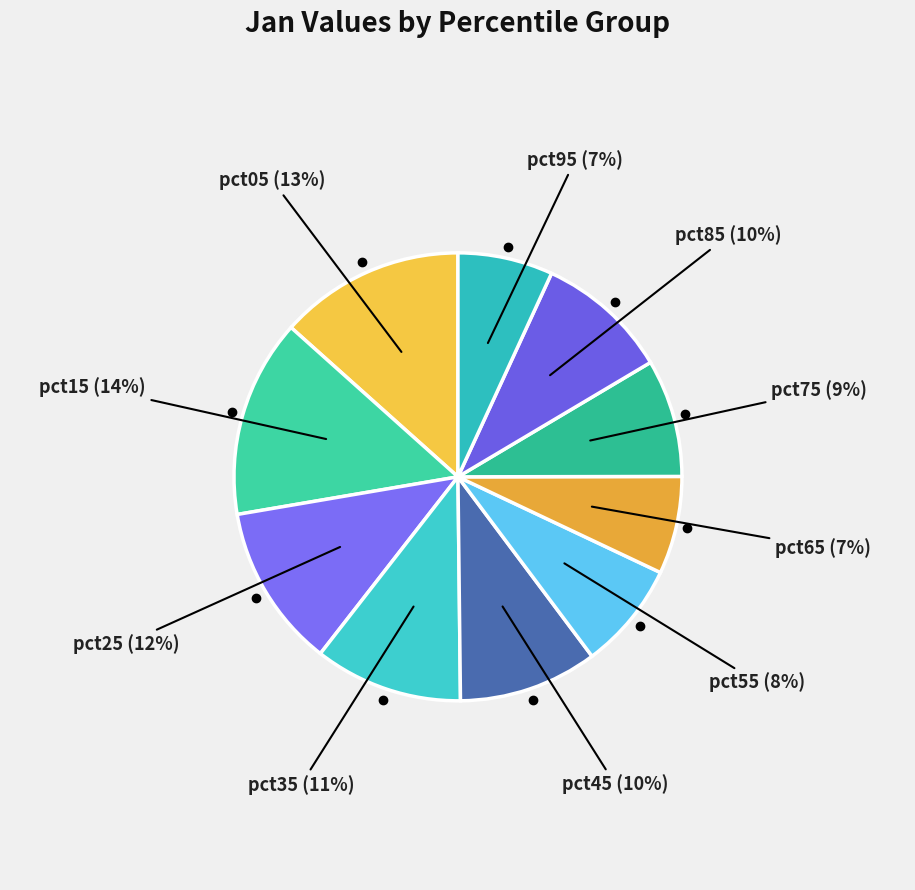

How many slices are in this pie chart?

10